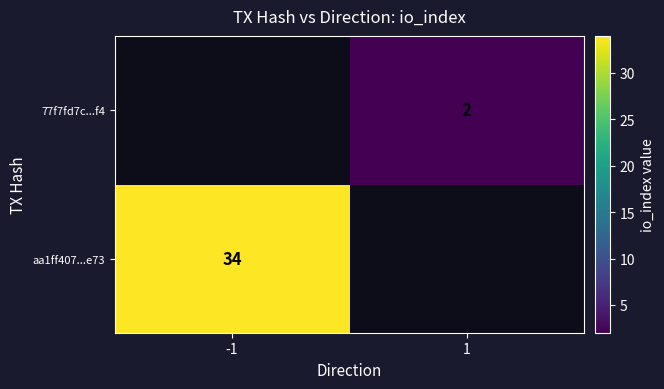

True or false: 77f7fd7c...f4 has a value of 1 at 1.

False